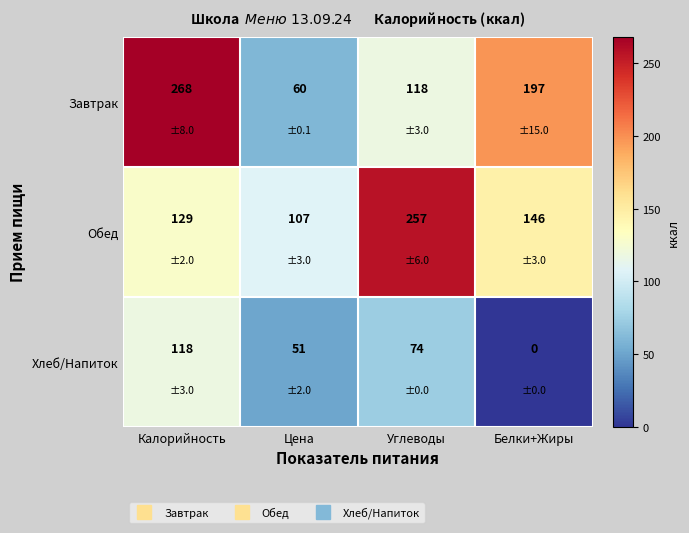

Which series has the largest range (max minus min)?

Завтрак